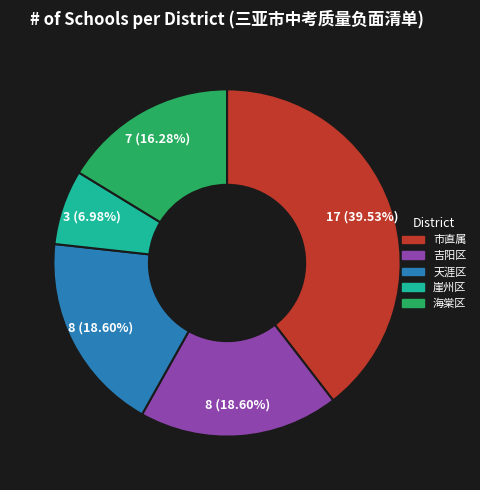

Count the number of slices in the pie.

5